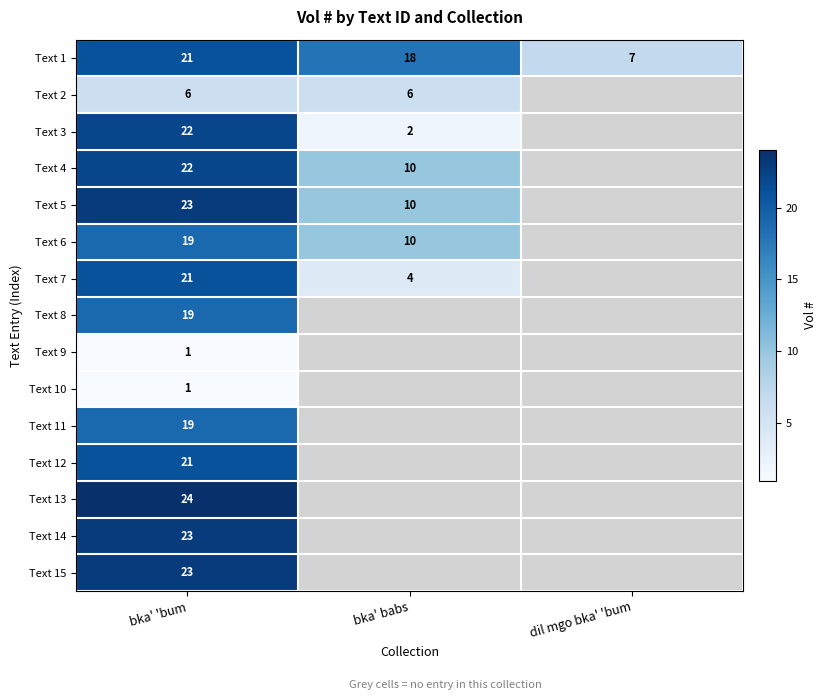

The value of Text 1 at dil mgo bka' 'bum is 7. True or false?

True